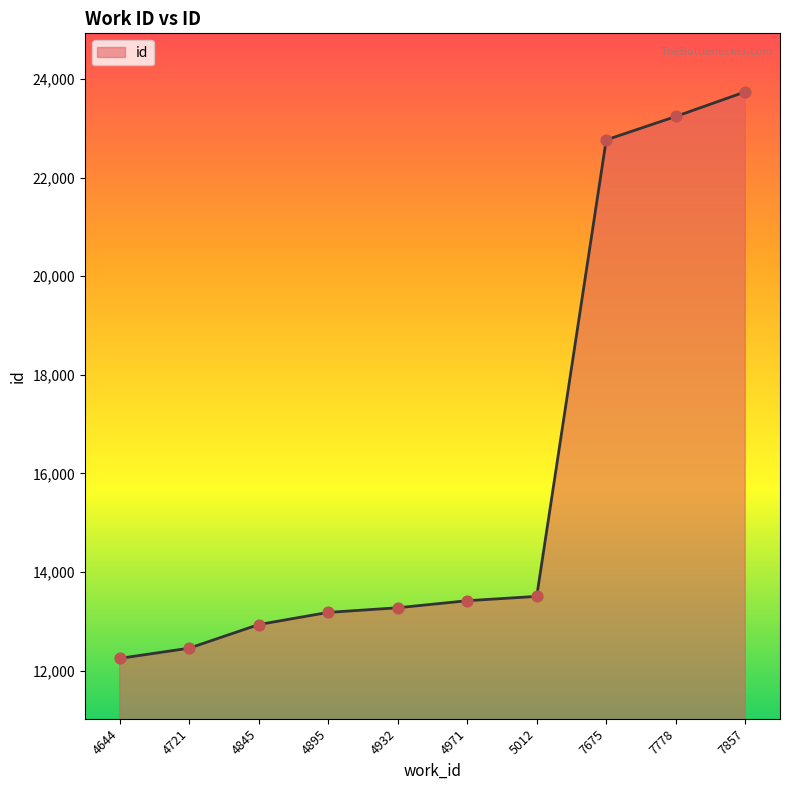

What is the ratio of the value at 4932 to the value at 7778?

0.6